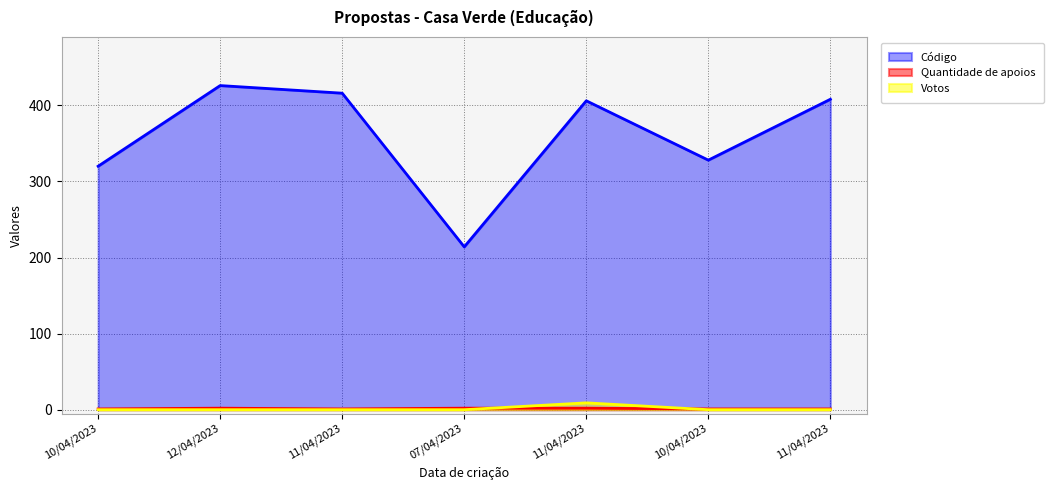

How many lines are shown in the chart?

3